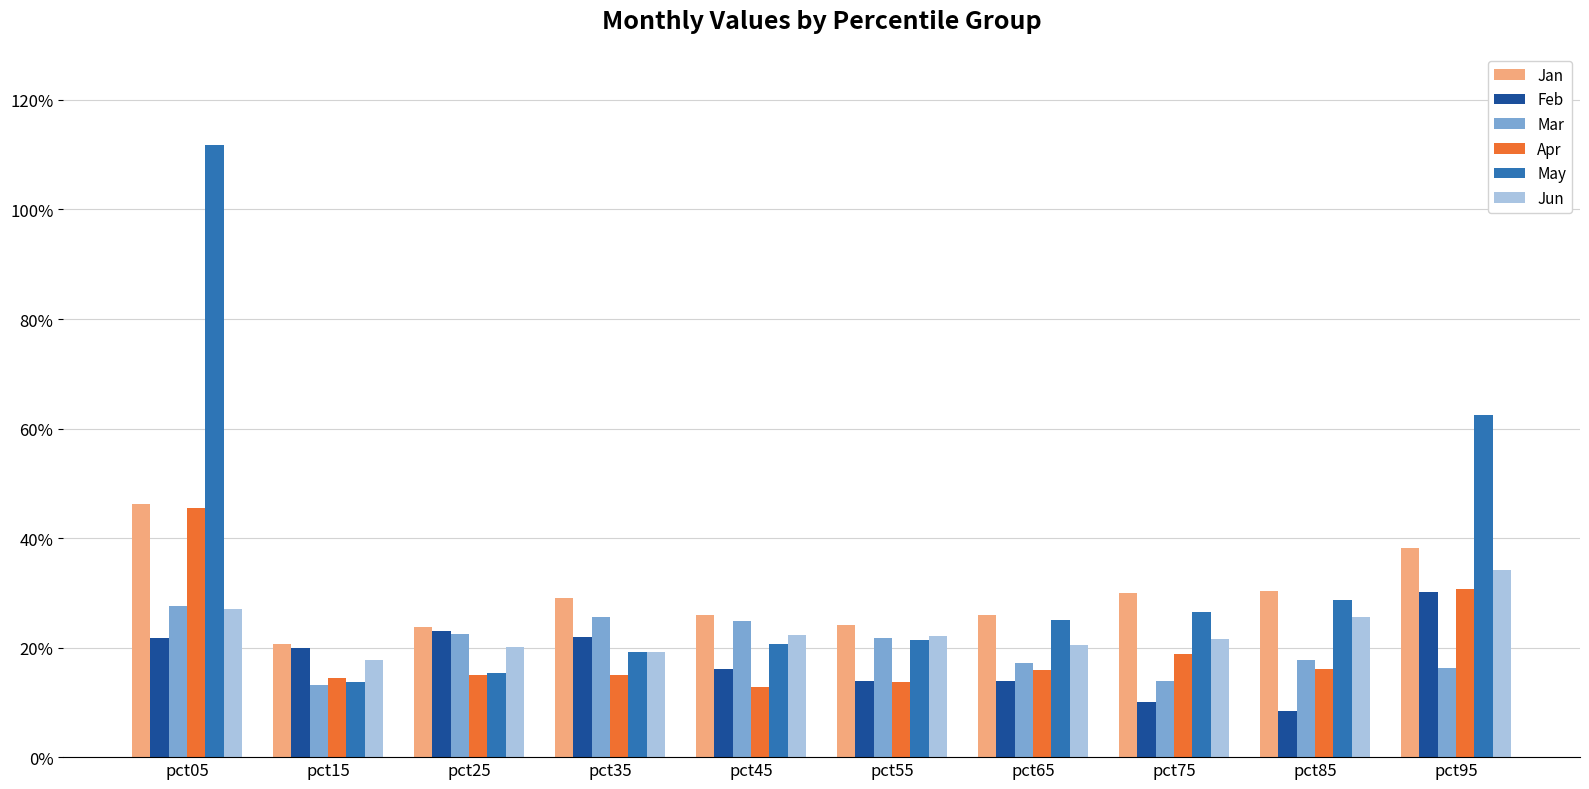

What is the difference between the maximum and minimum values in the Apr series?

0.3